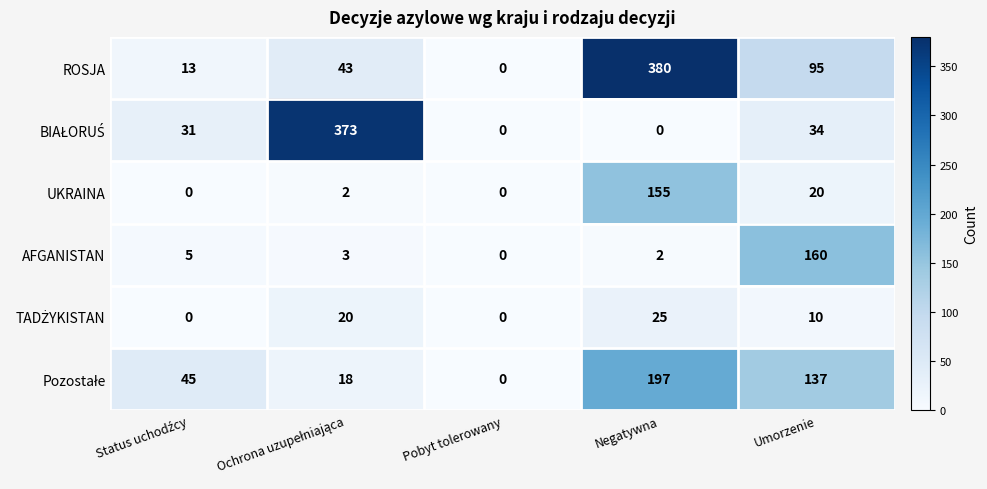

At which label does AFGANISTAN reach its peak?

Umorzenie